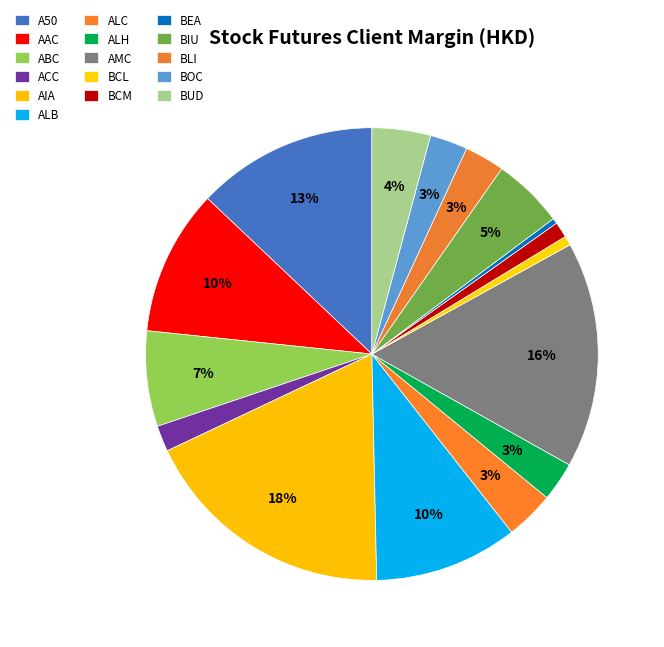

How many slices are in this pie chart?

16